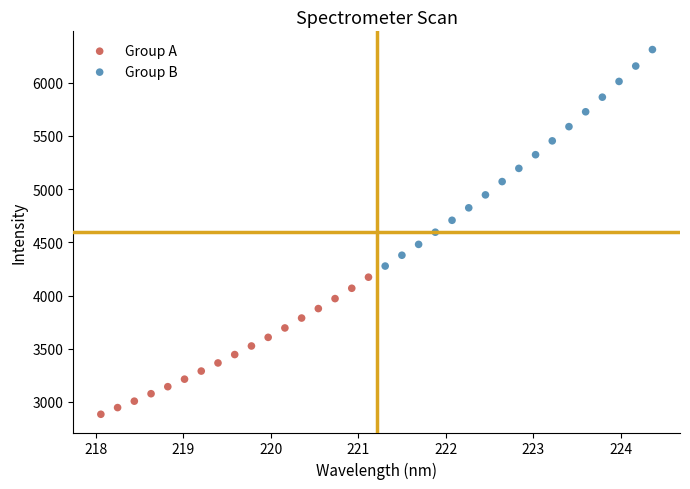

Which series reaches the maximum Y coordinate?

Group B